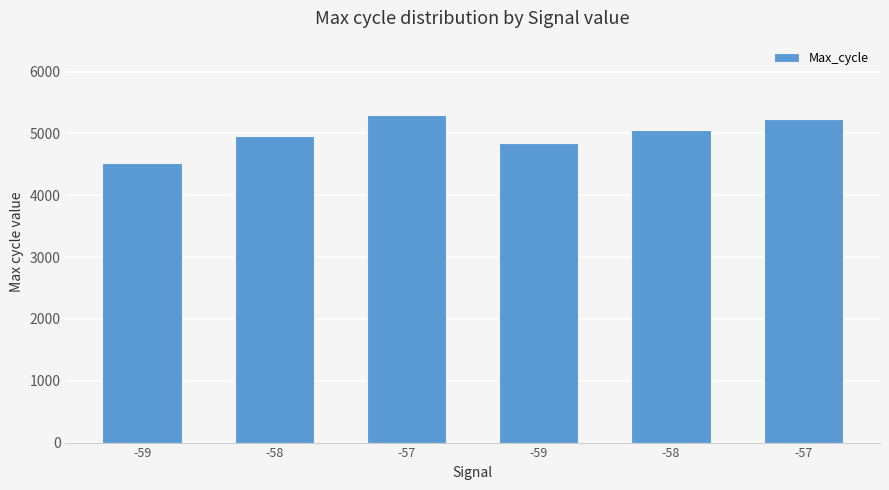

What is the maximum value shown in the chart?

5299